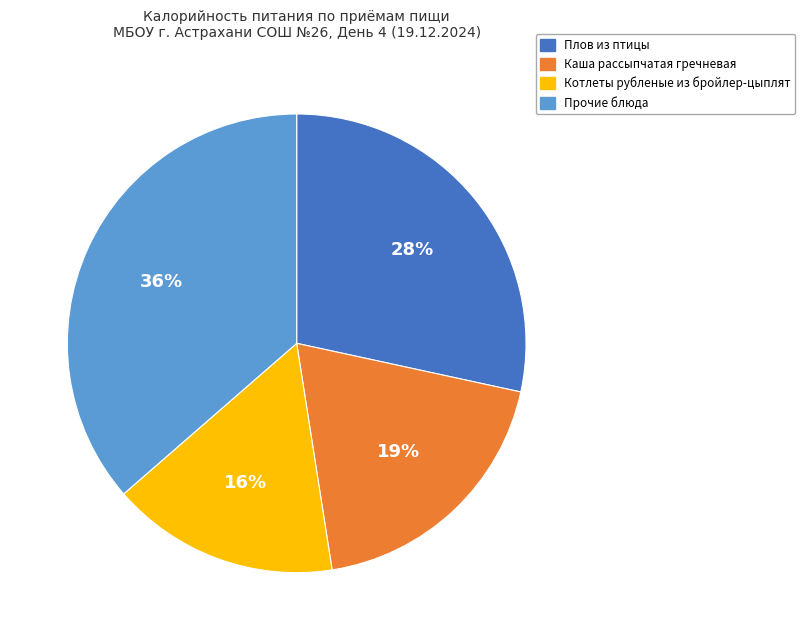

What is the ratio of the value at Каша рассыпчатая гречневая to the value at Плов из птицы?

0.7